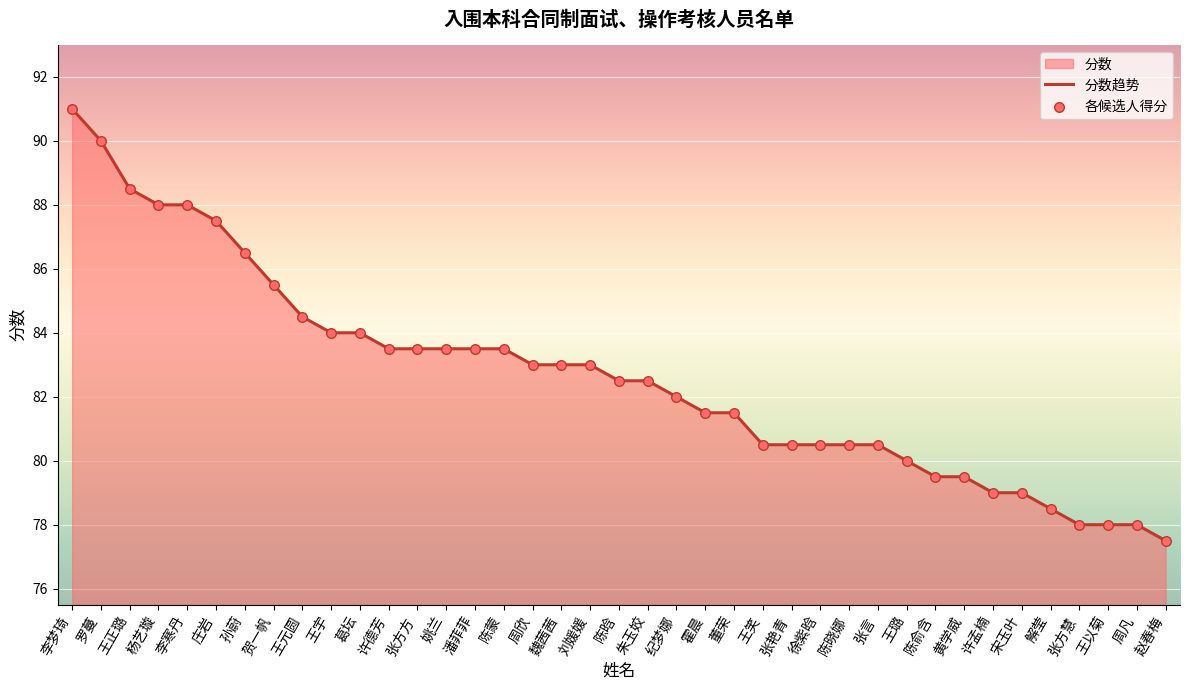

Between 李寒丹 and 陈蒙, which is larger?

李寒丹